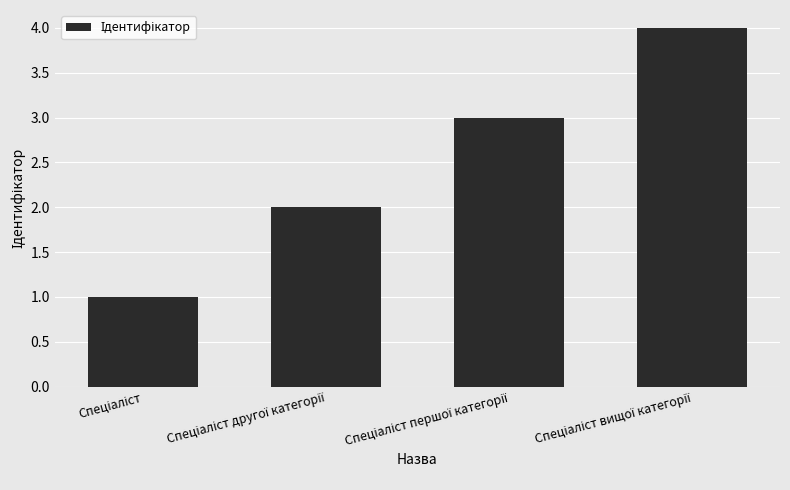

How many bars are there in total?

4